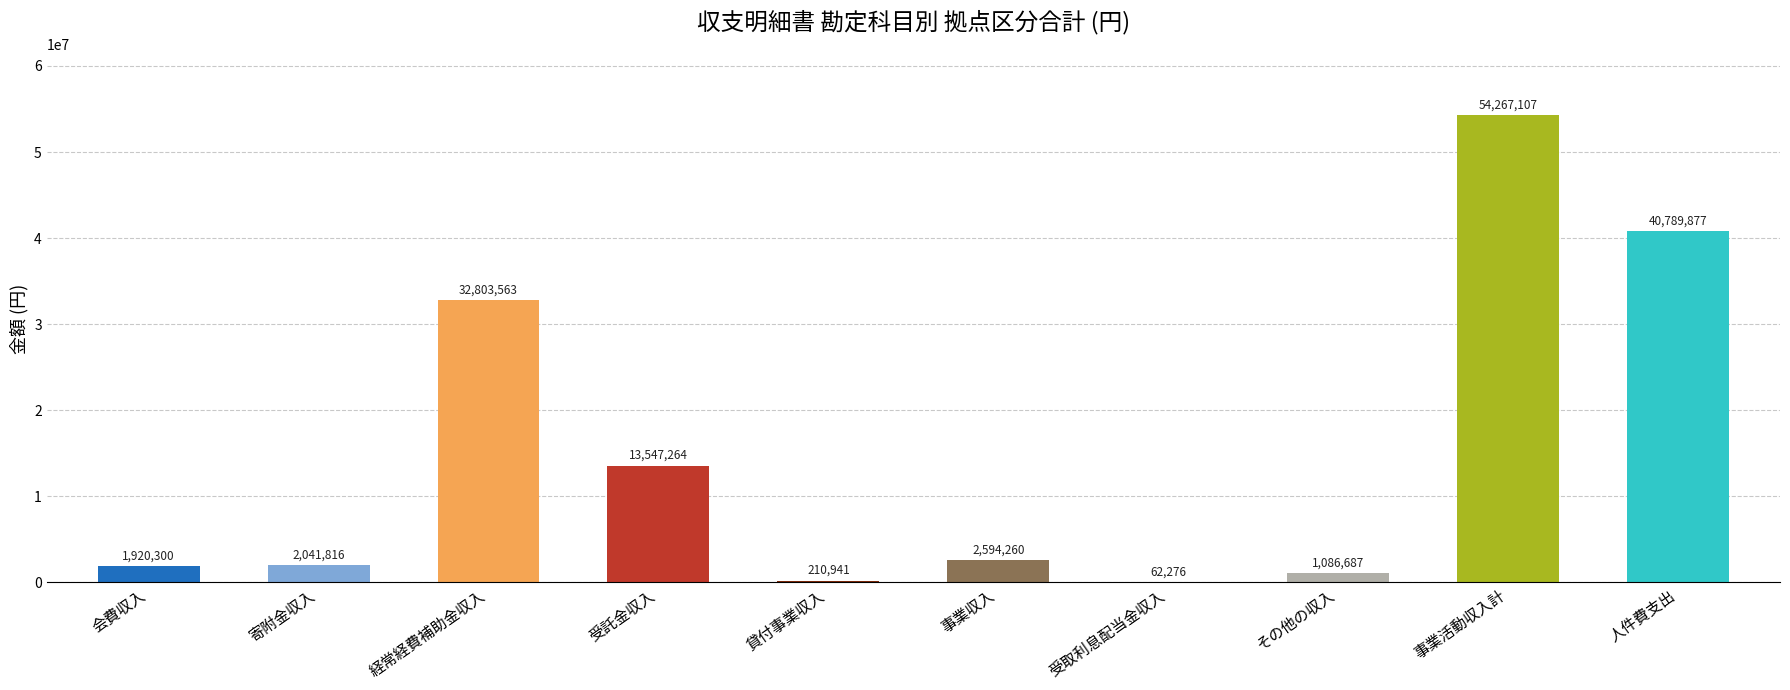

What is the label of the 2nd bar from the right?

事業活動収入計